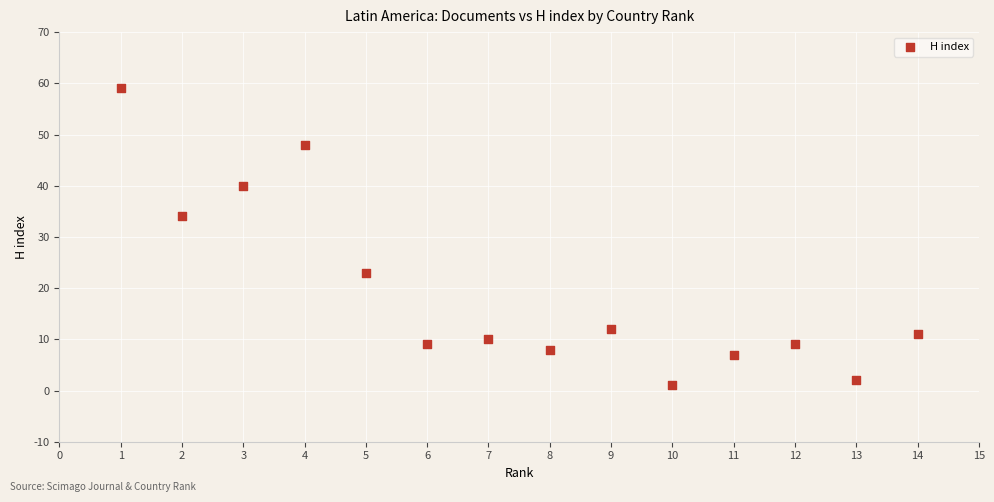

What is the range of Y values (max minus min)?

58